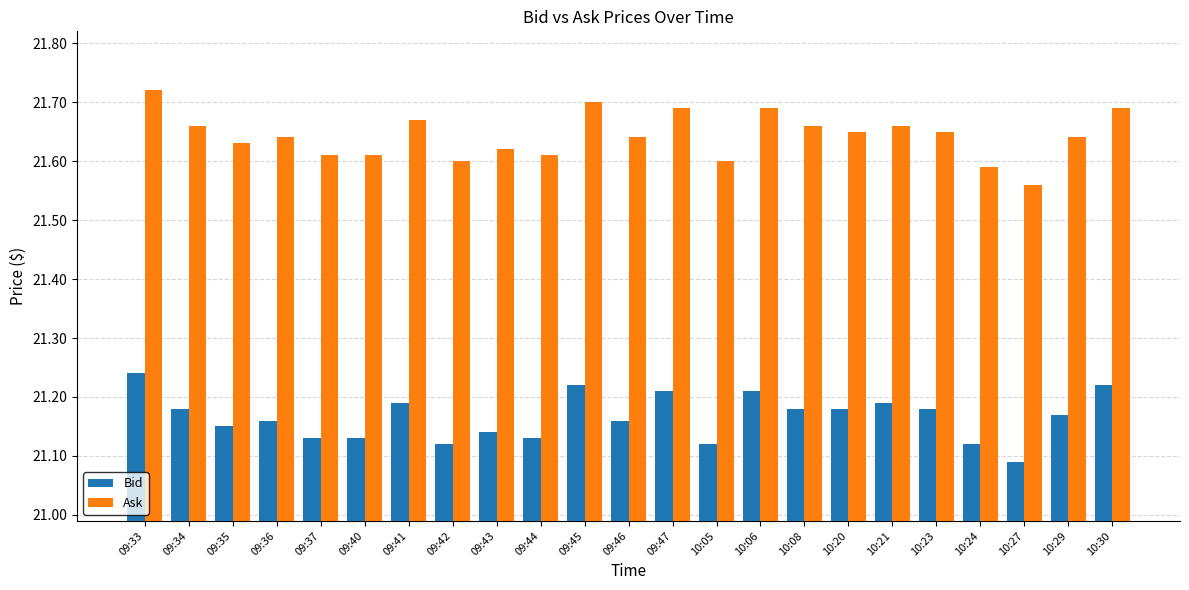

What is the difference between the Bid values at 09:43 and 10:06?

0.1